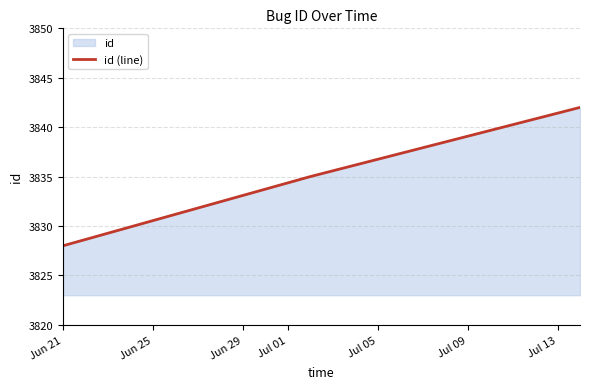

What is the difference between the maximum and minimum values?

14